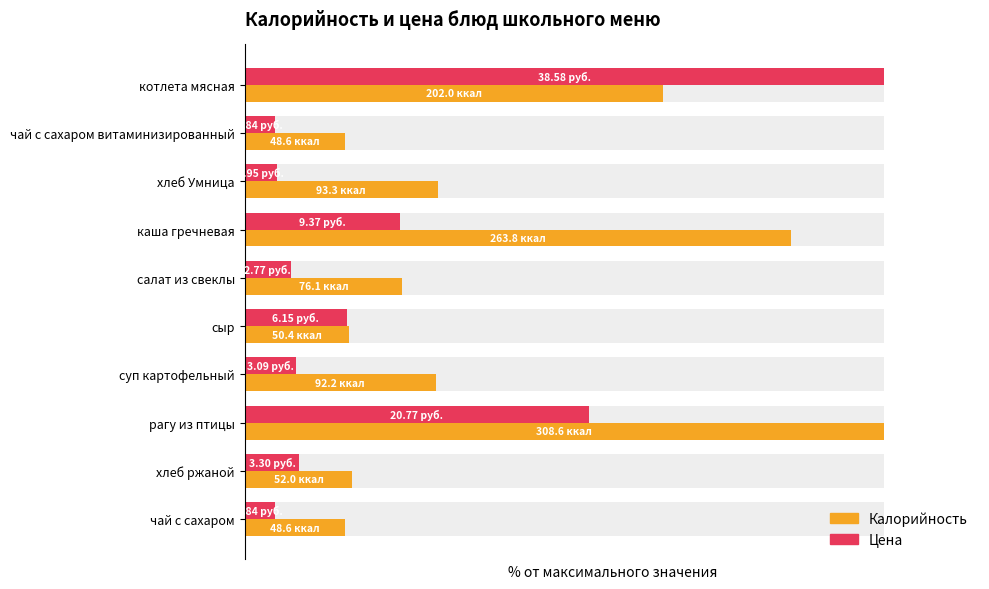

Count the number of categories in the chart.

10